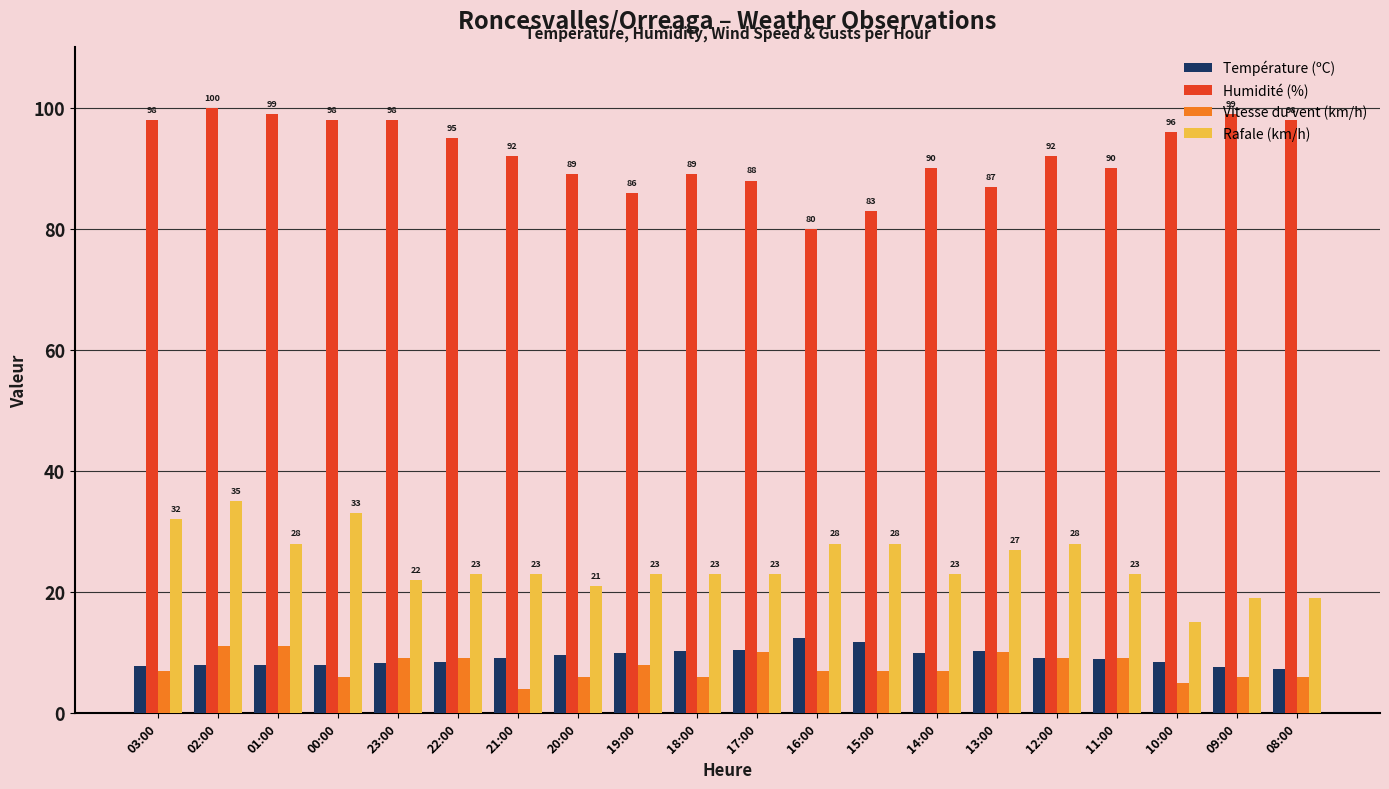

What is the label of the 17th bar from the left?

11:00